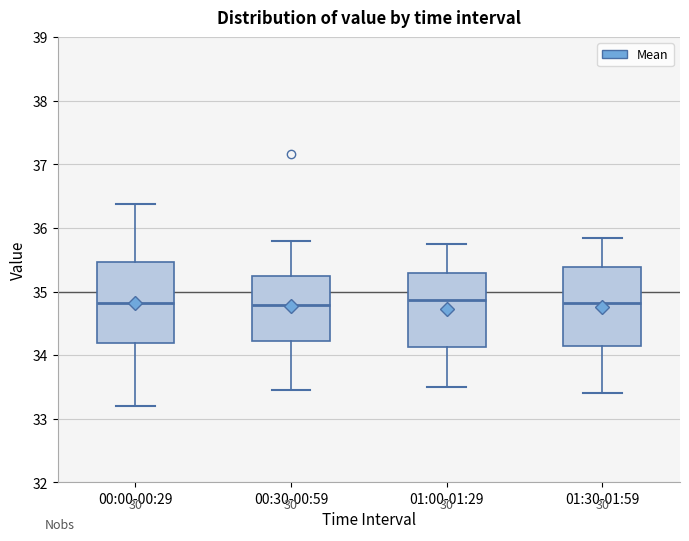

Reading left to right, transcribe this box plot: for each box, give where its median line is, the range the box spans, and where its two whiskers end, as read against the y-axis. The values are not printed on the chart, so give them approximately, as read against the axis.

00:00-00:29: median 34.8, box 34.2 to 35.5, whiskers 33.2 to 36.4
00:30-00:59: median 34.8, box 34.2 to 35.2, whiskers 33.5 to 35.8
01:00-01:29: median 34.9, box 34.1 to 35.3, whiskers 33.5 to 35.8
01:30-01:59: median 34.8, box 34.2 to 35.4, whiskers 33.4 to 35.9